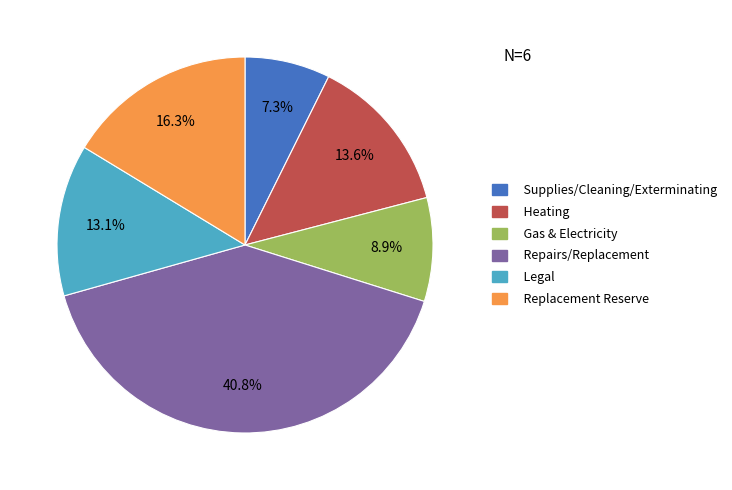

What percentage is the Supplies/Cleaning/Exterminating slice, to the nearest percent?

7%